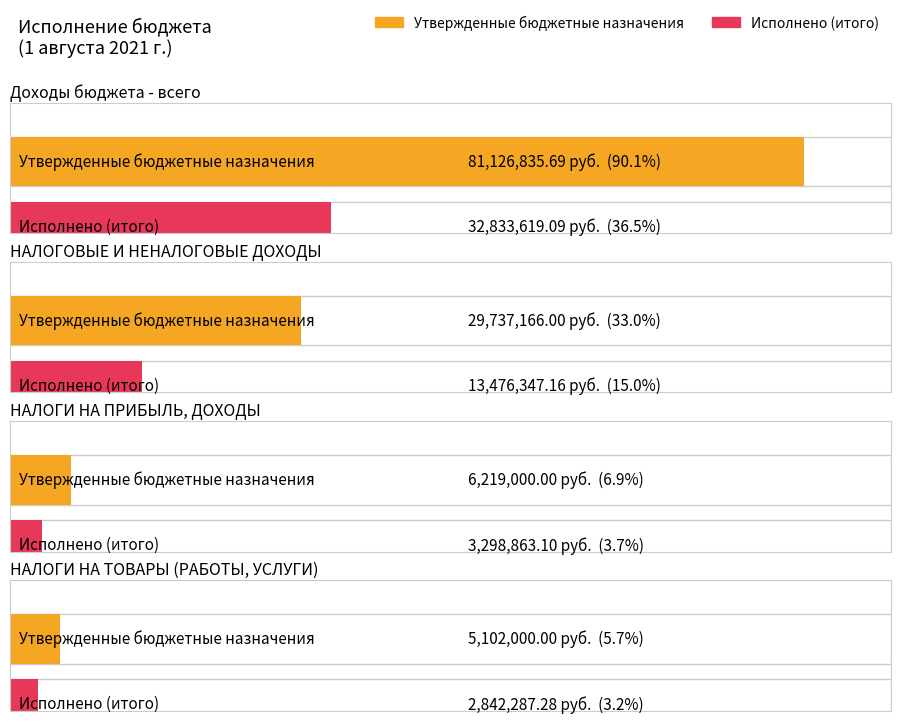

What is the difference between the maximum and minimum values in the Утвержденные бюджетные назначения series?

76024835.7